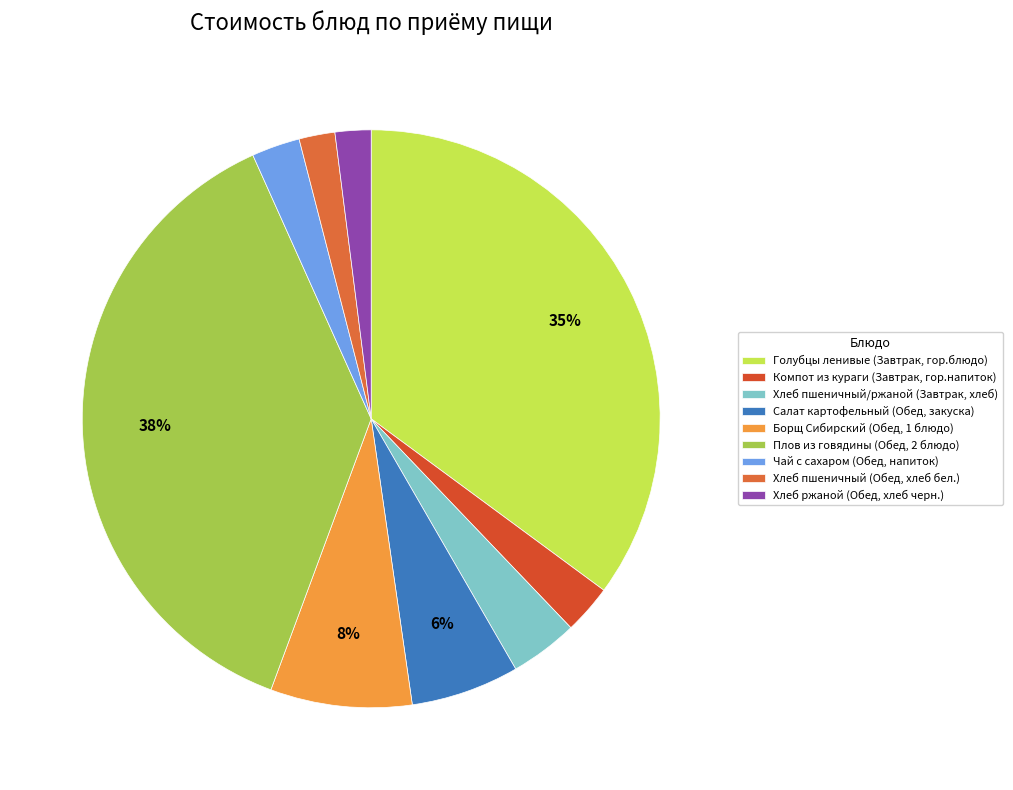

To the nearest percent, what is the difference between the Борщ Сибирский (Обед, 1 блюдо) and Чай с сахаром (Обед, напиток) slice percentages?

5%